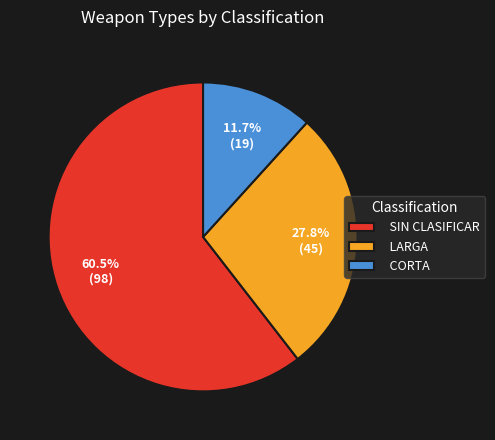

Rank the categories by value from lowest to highest.

CORTA, LARGA, SIN CLASIFICAR